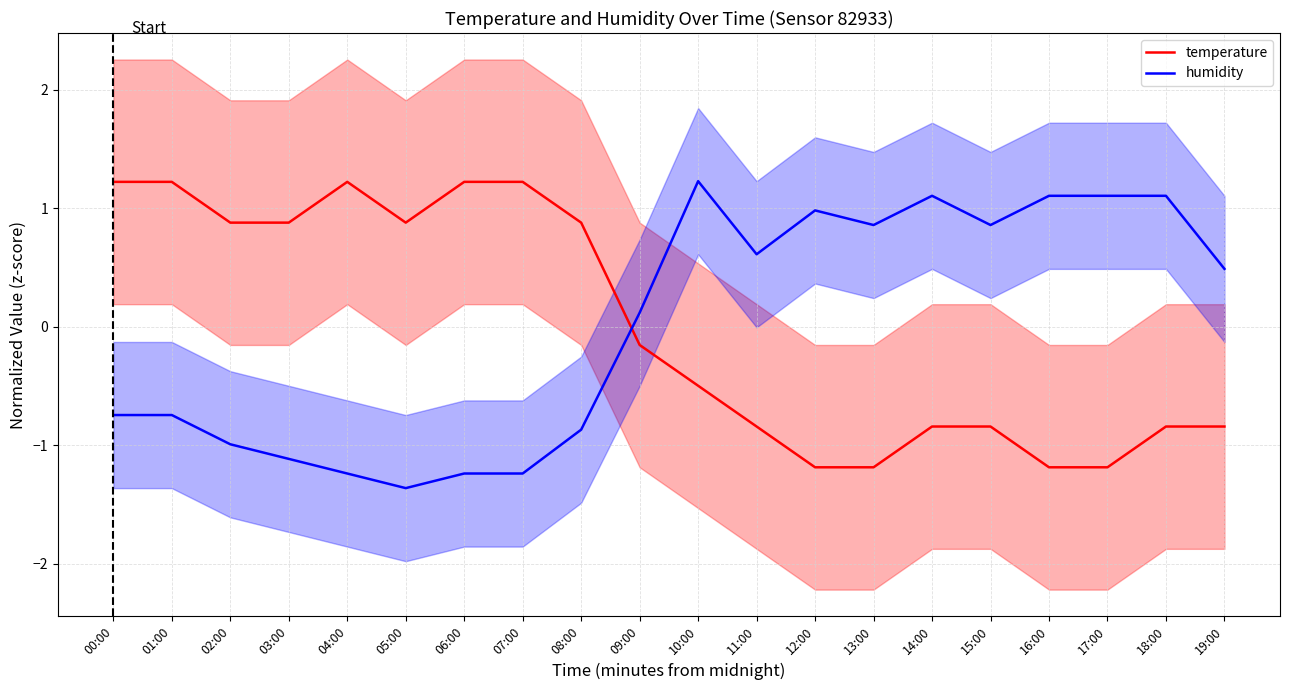

At which category does the chart reach its peak across all series?

10:00